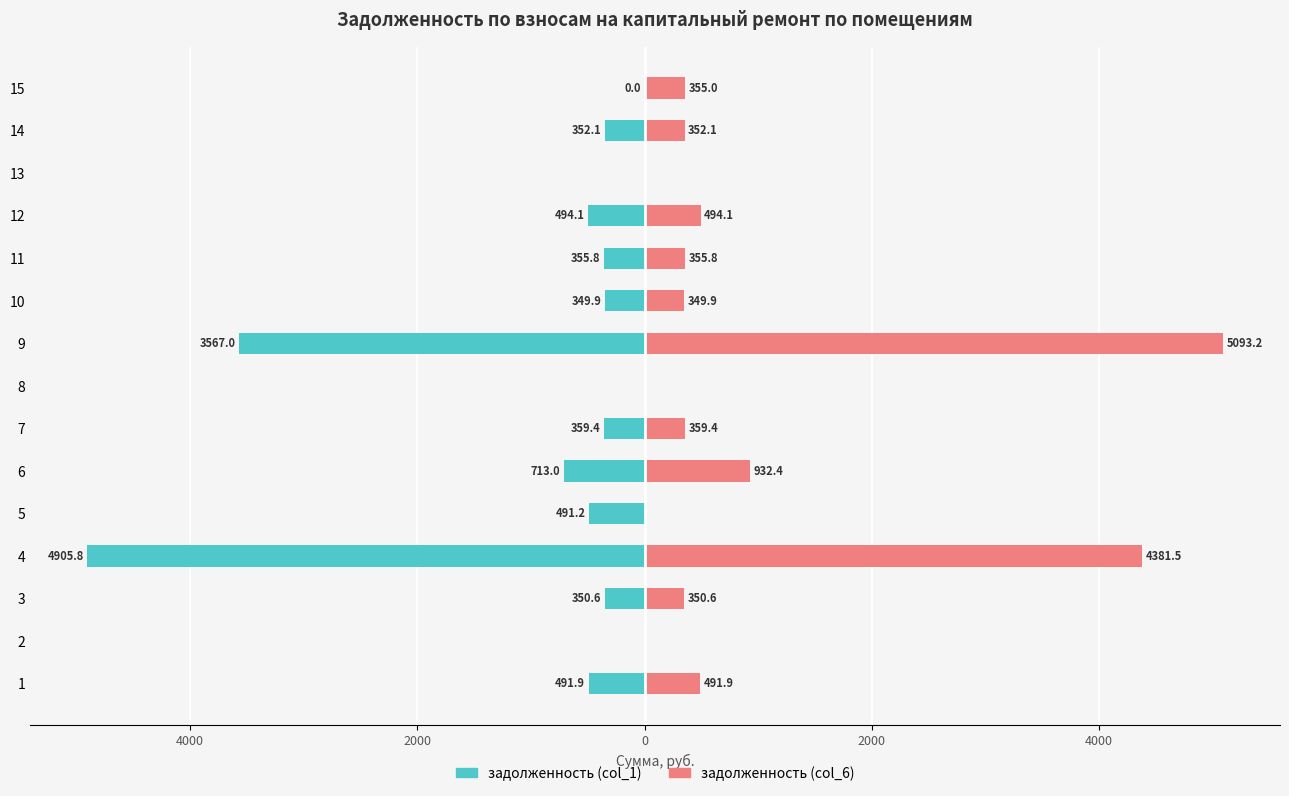

The value of задолженность (col_1) at 13 is 1525.5. True or false?

False